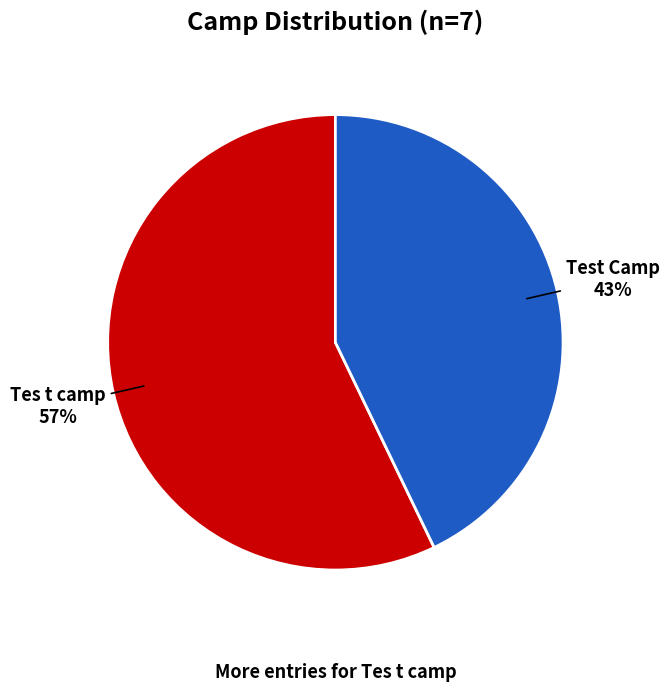

To the nearest percent, what portion does Tes t camp represent?

57%